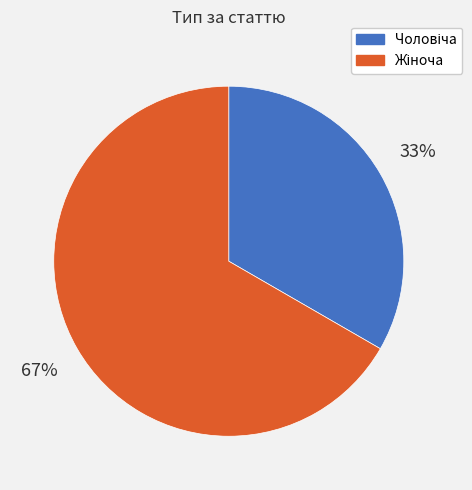

To the nearest percent, what is the average slice percentage?

50%